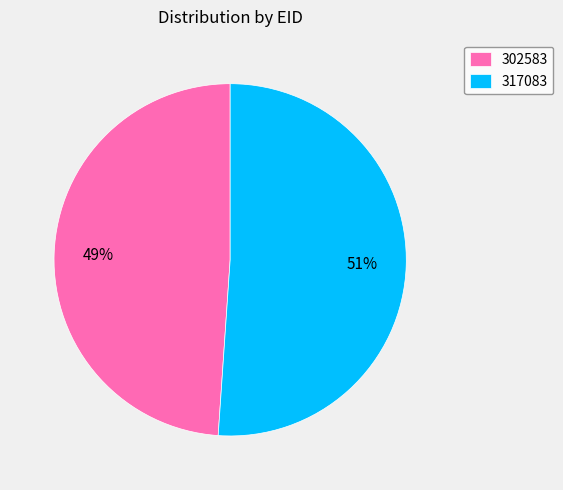

To the nearest percent, what percentage of the pie is 302583?

49%